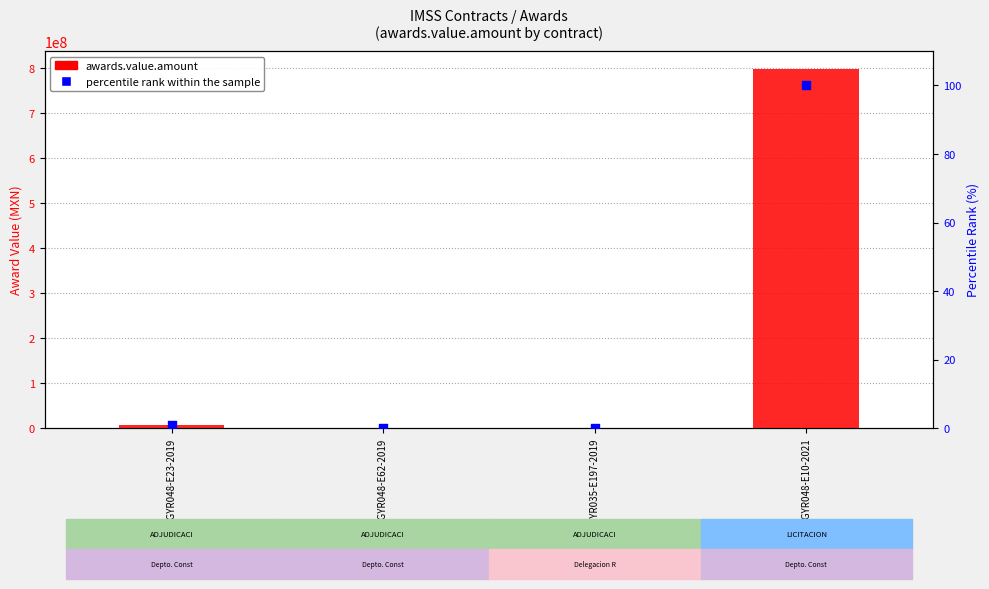

Is the value of awards.value.amount at AA-050GYR048-E23-2019 greater than the value of percentile rank within the sample at AA-050GYR035-E197-2019?

Yes